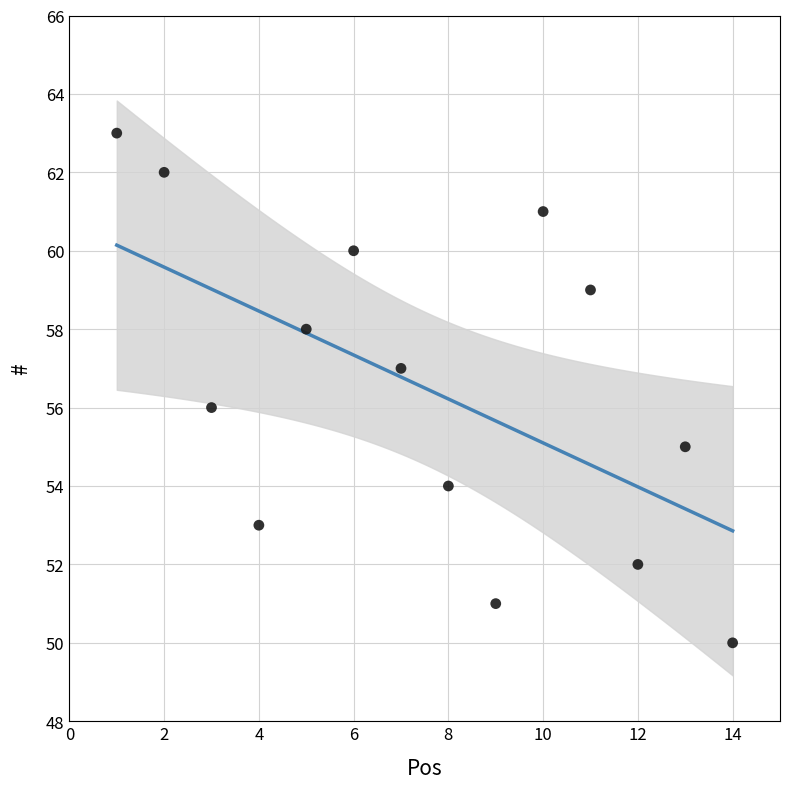

What is the range of Y values (max minus min)?

13